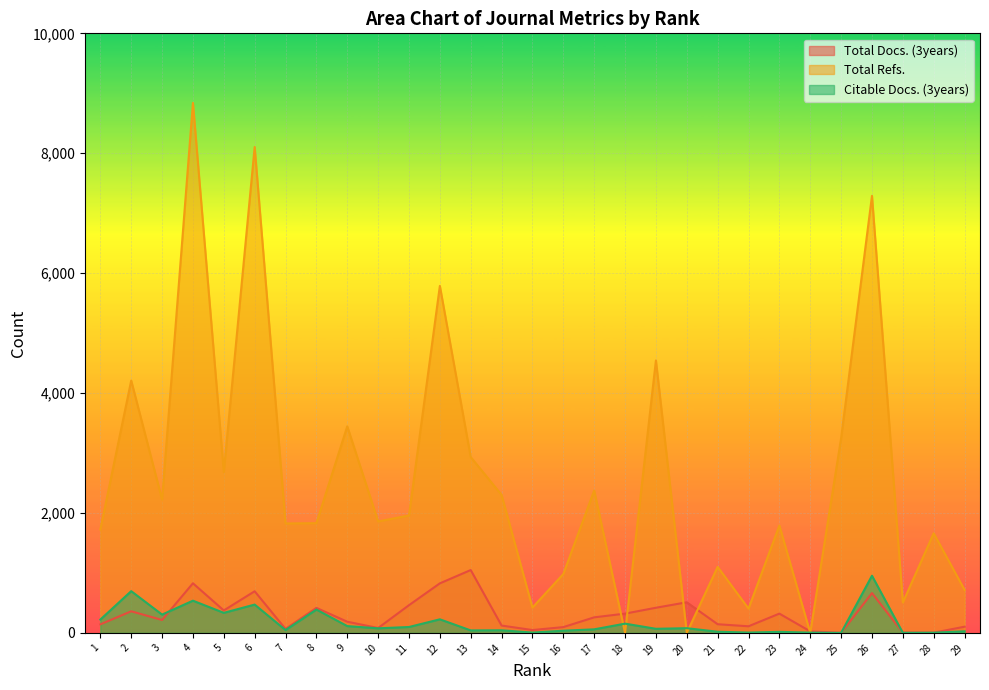

Where is Total Refs. nearest to the value 4420?

19